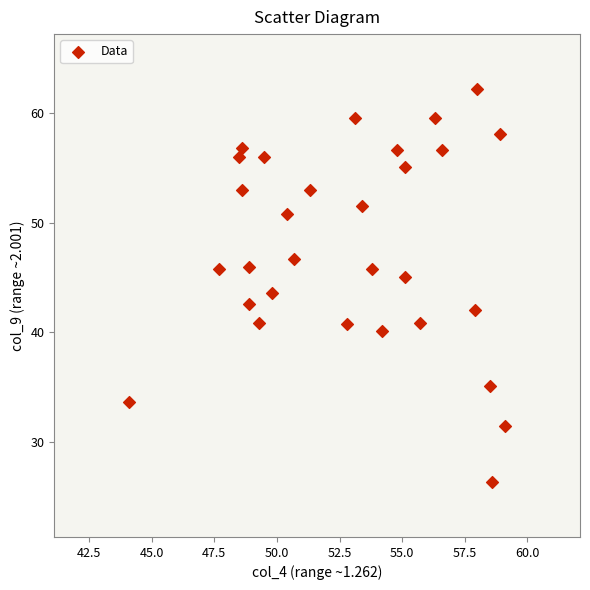

What is the range of X values (max minus min)?

15.0